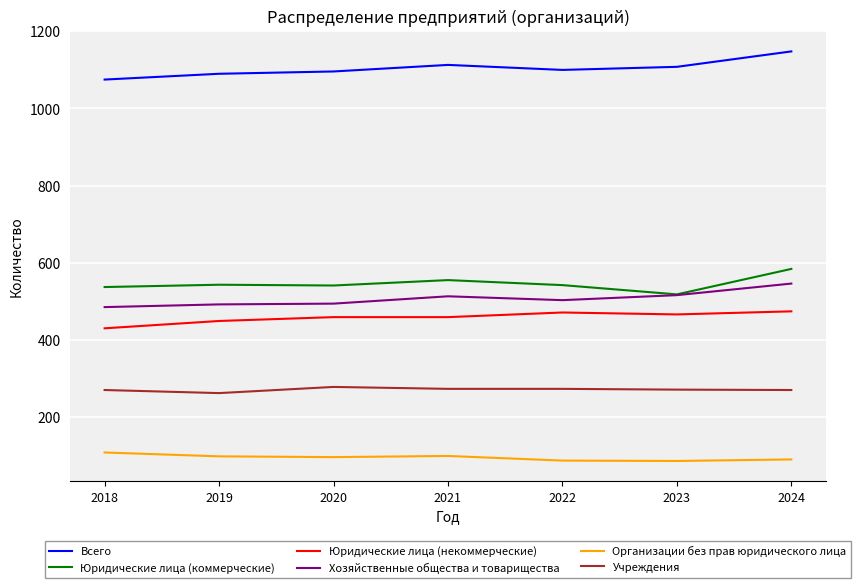

What is the difference between the maximum and minimum values in the Хозяйственные общества и товарищества series?

61